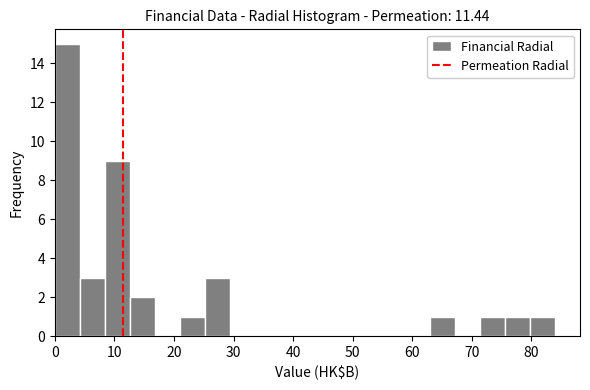

Which range on the x-axis has the tallest bar?

0 to 4